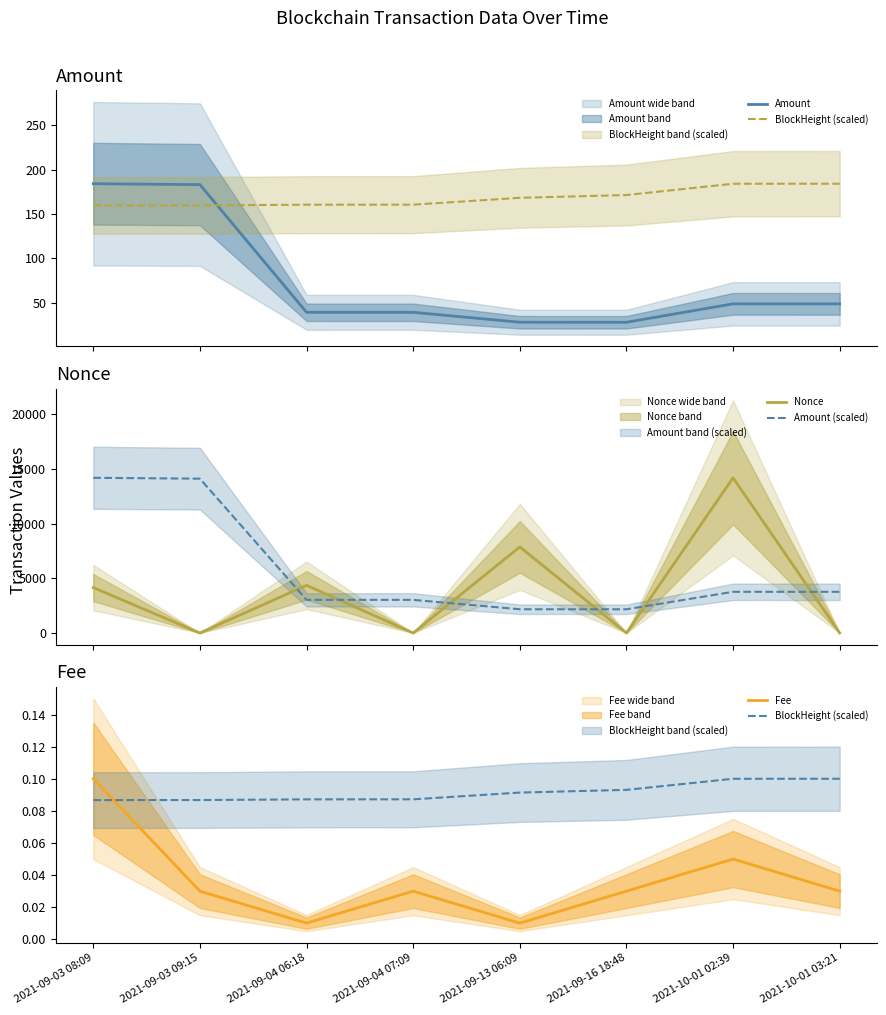

Is it true that BlockHeight (scaled) equals 0.0 at 2021-09-04 06:18?

False